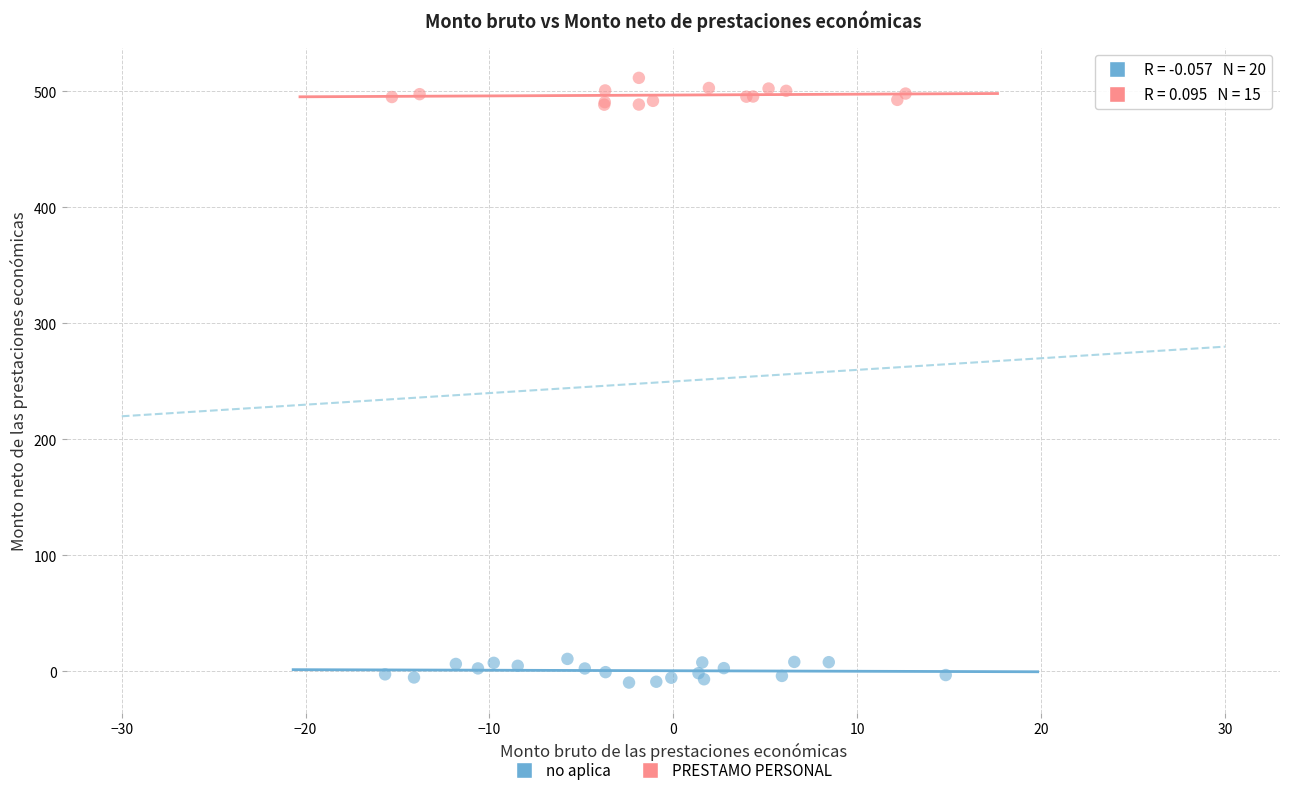

Which series contains the lowest Y value?

no aplica